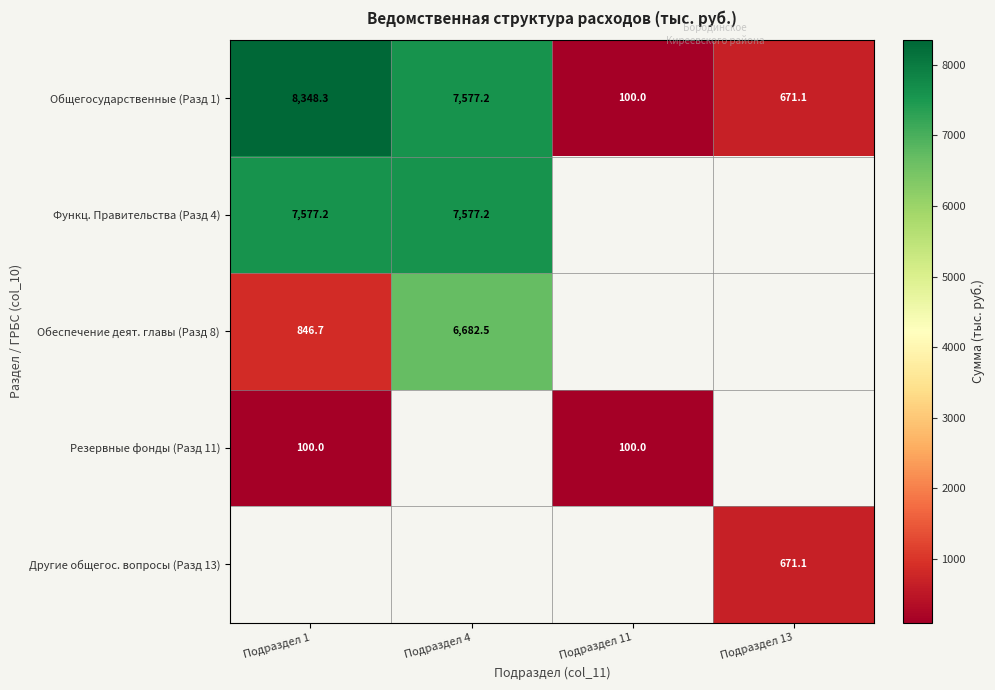

Between Подраздел 1 and Подраздел 11, which series saw the biggest shift?

Общегосударственные (Разд 1)